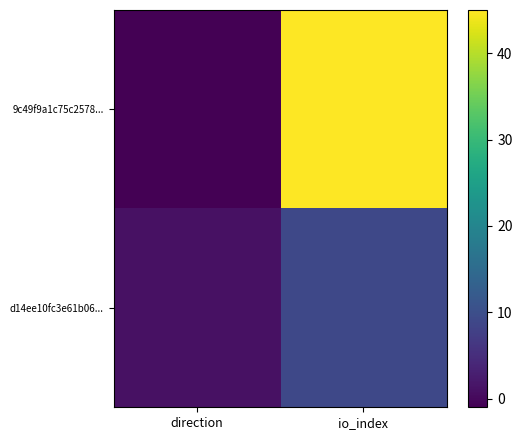

At how many categories does at least one series exceed 44?

1